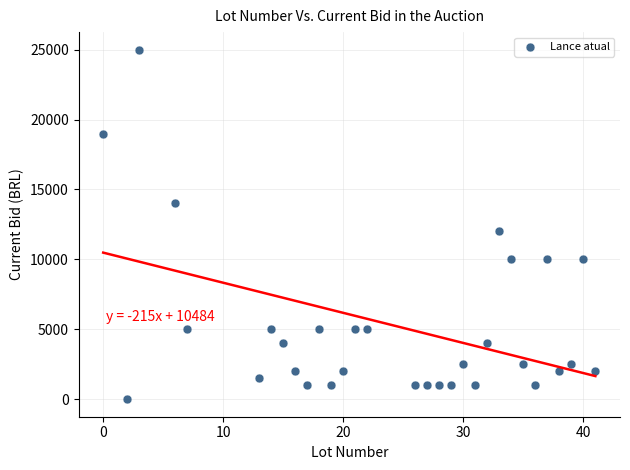

What Y value in the scatter plot is closest to 12500?

12000.0